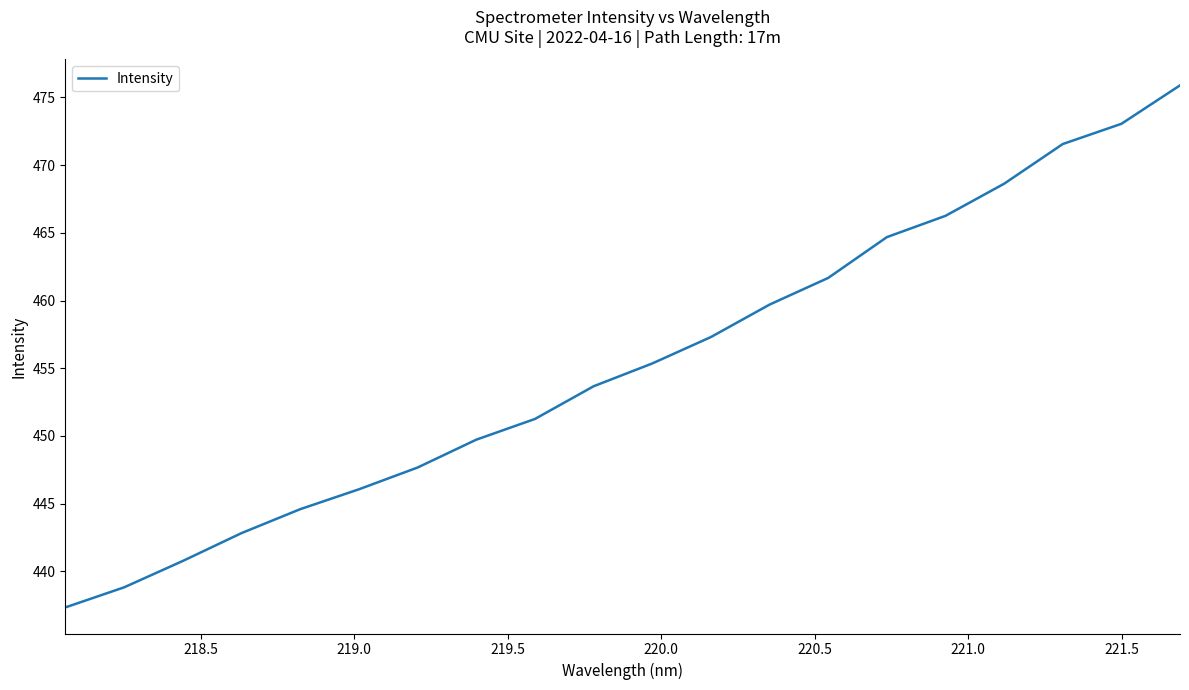

What is the smallest value displayed?

437.3